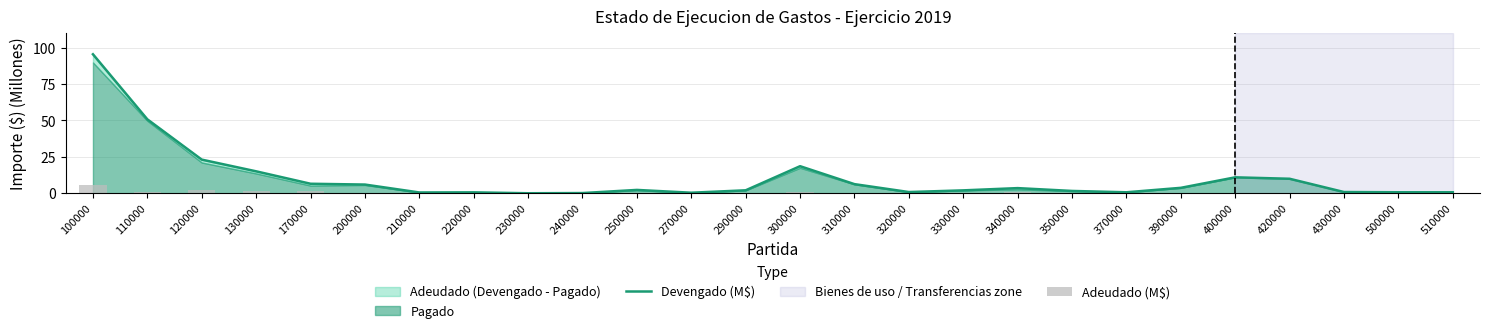

What is the value of the Devengado (M$) bar at the 16th from the left?

0.8